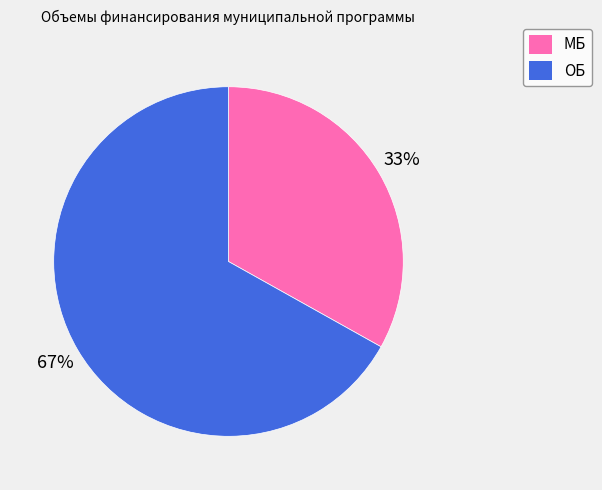

What is the smallest slice in the pie chart?

МБ